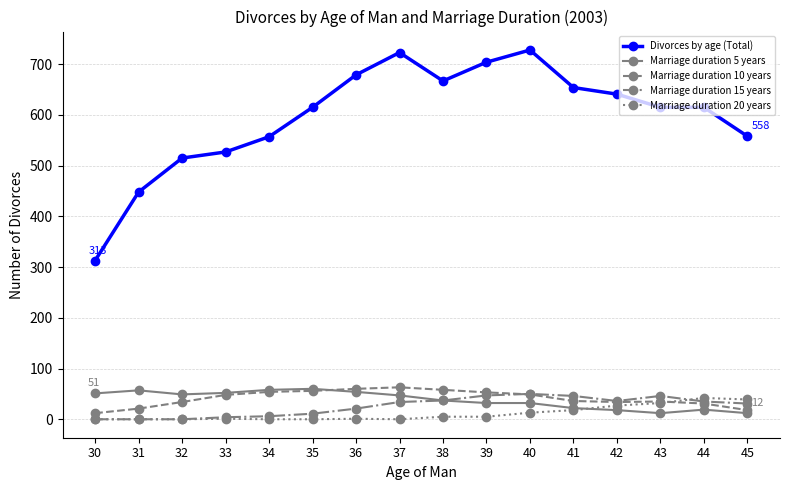

What is the spread (max minus min) of values at 30?

313